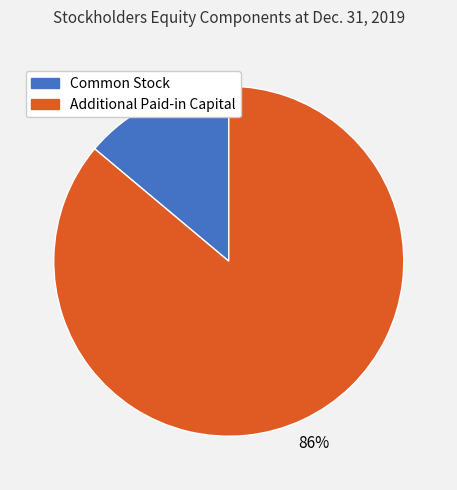

Which slice is the smallest?

Common Stock